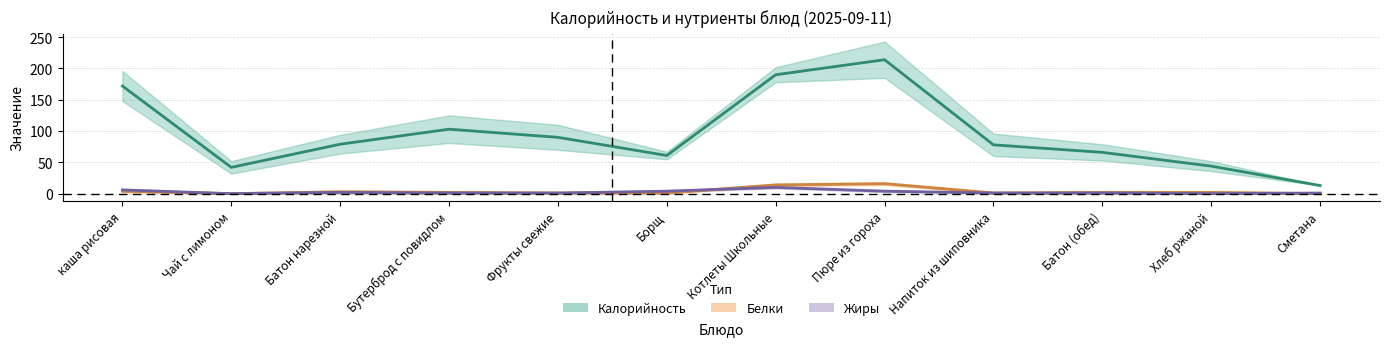

Where is the first local maximum for Жиры?

Батон нарезной